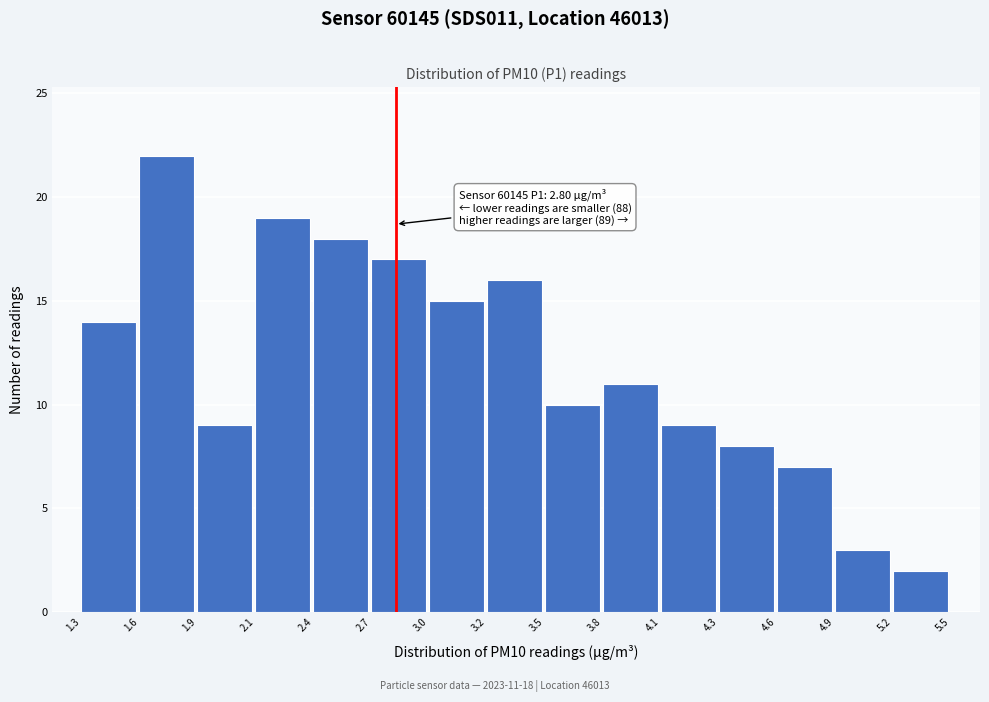

Reading left to right, list all the values displayed in this chart.

1.3=14	1.6=22	1.9=9	2.1=19	2.4=18	2.7=17	3.0=15	3.2=16	3.5=10	3.8=11	4.1=9	4.3=8	4.6=7	4.9=3	5.2=2